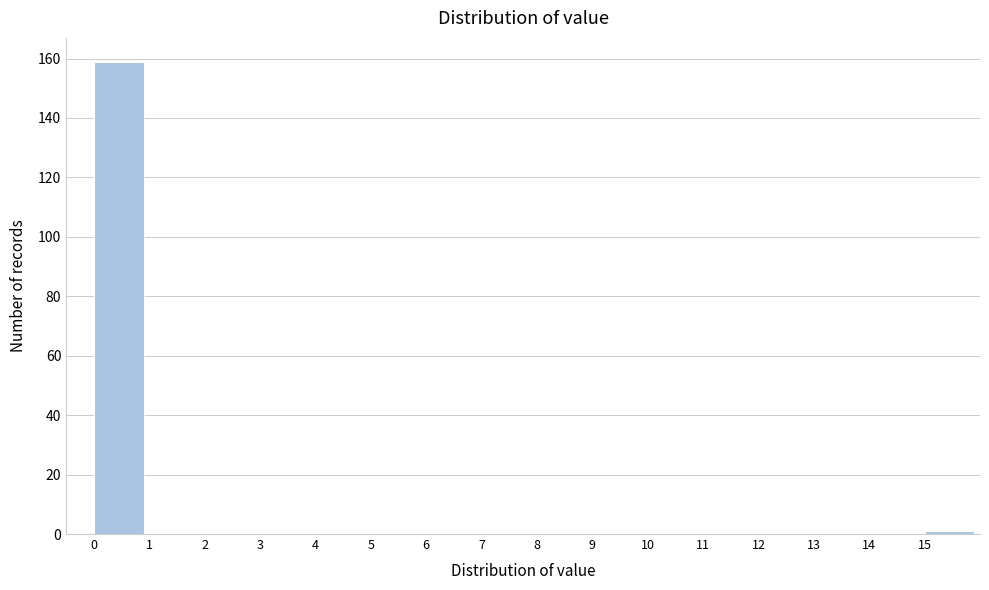

Reading left to right, what are all the values shown in this chart?

0=159	1=0	2=0	3=0	4=0	5=0	6=0	7=0	8=0	9=0	10=0	11=0	12=0	13=0	14=0	15=1